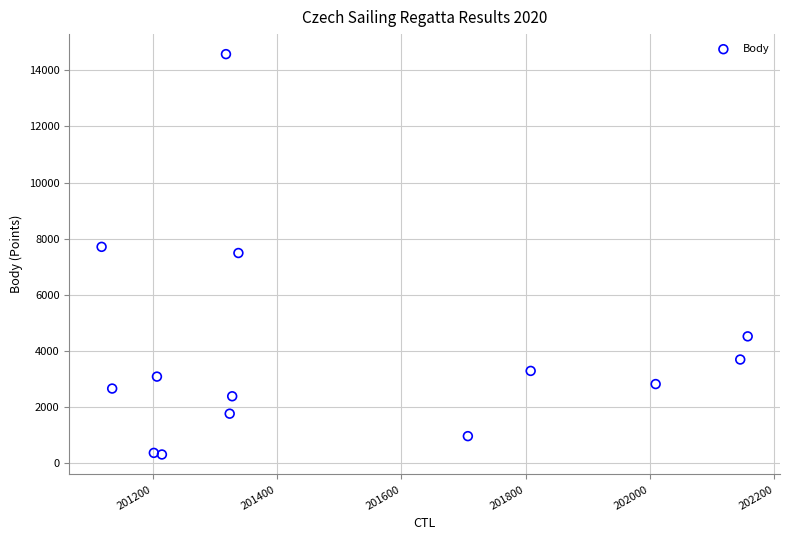

What is the range of X values (max minus min)?

1039